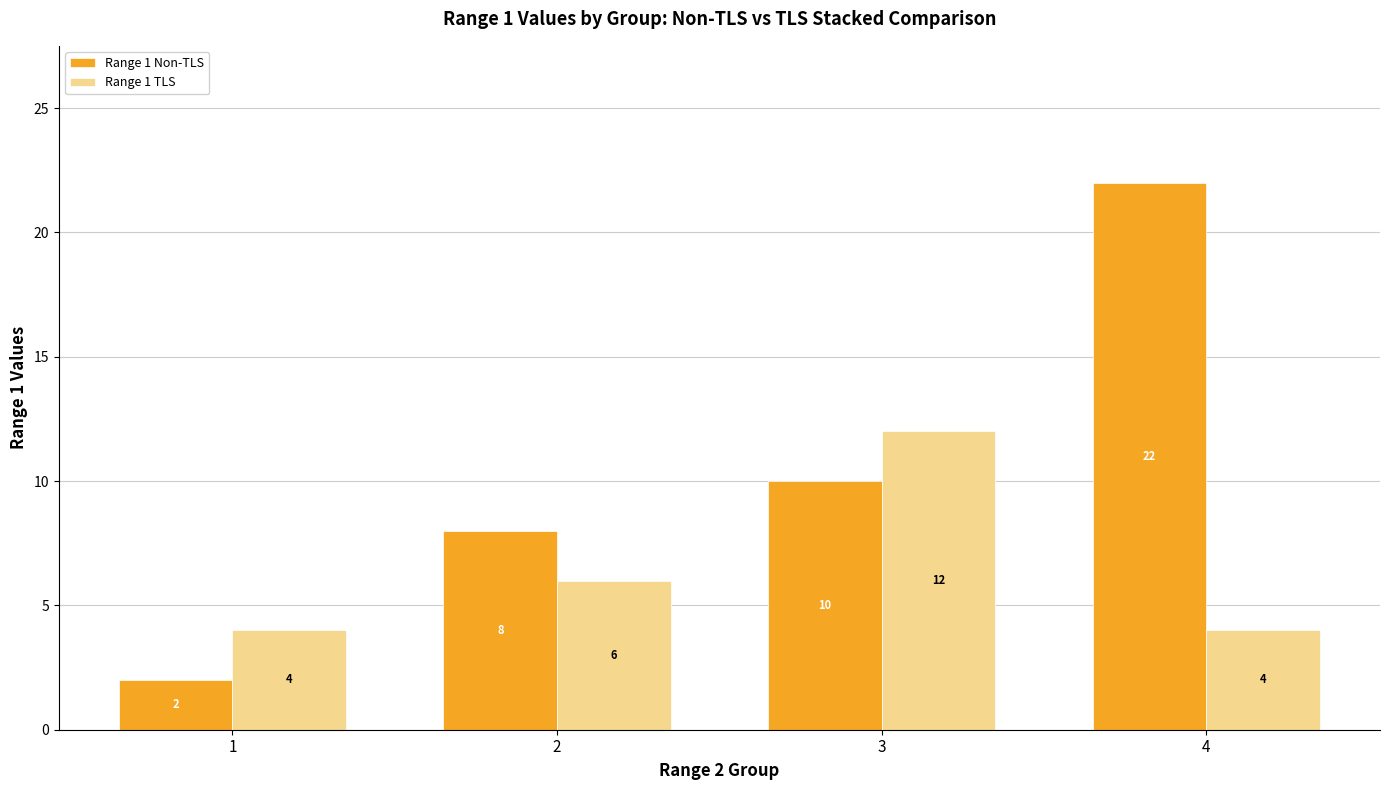

What is the approximate value of Range 1 TLS at 4?

4